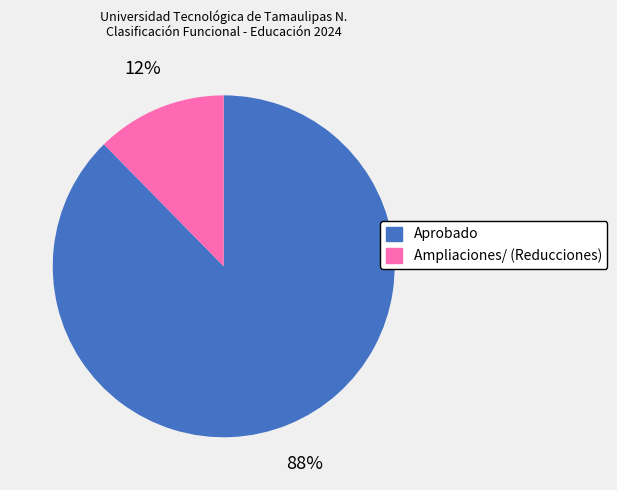

To the nearest percent, what is the average slice percentage?

50%